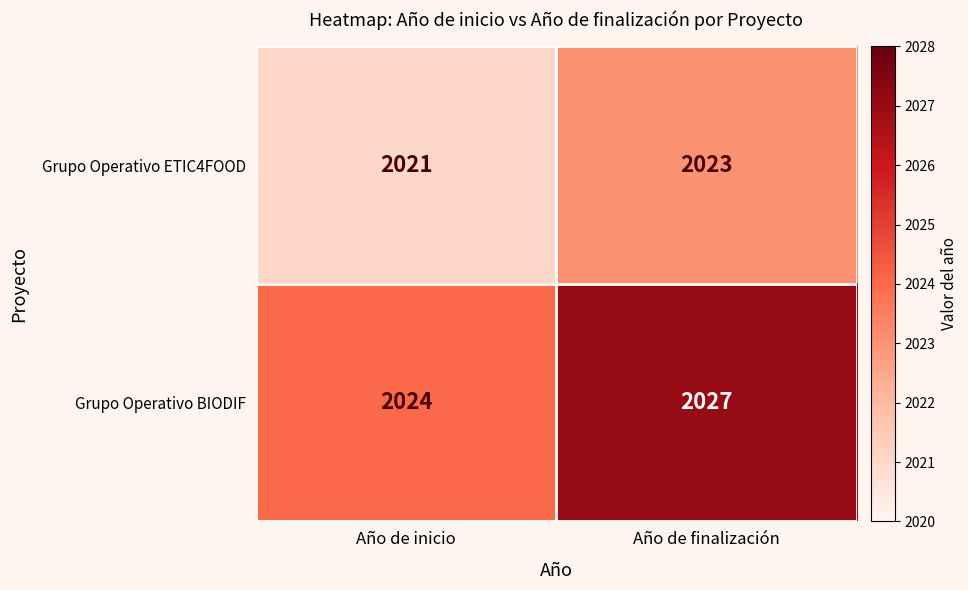

Read the Grupo Operativo ETIC4FOOD value at Año de inicio.

2021